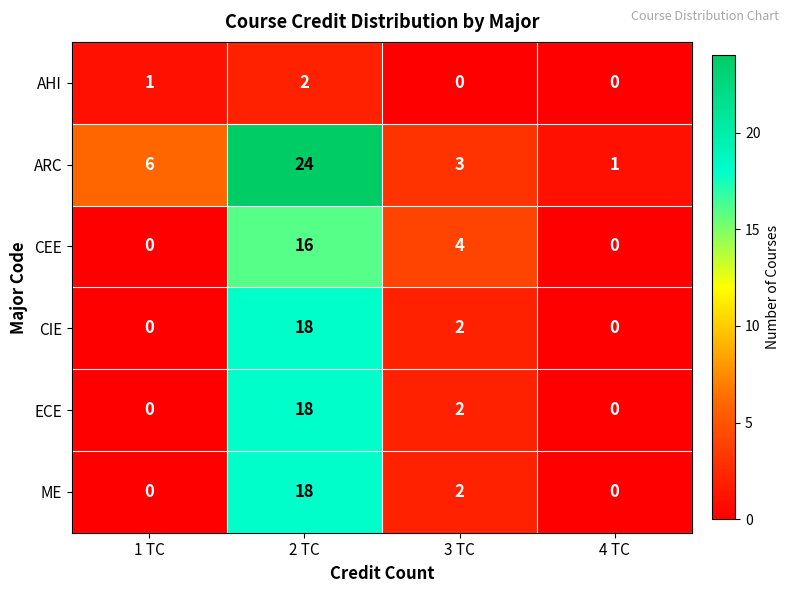

What is the average value of the ME series?

5